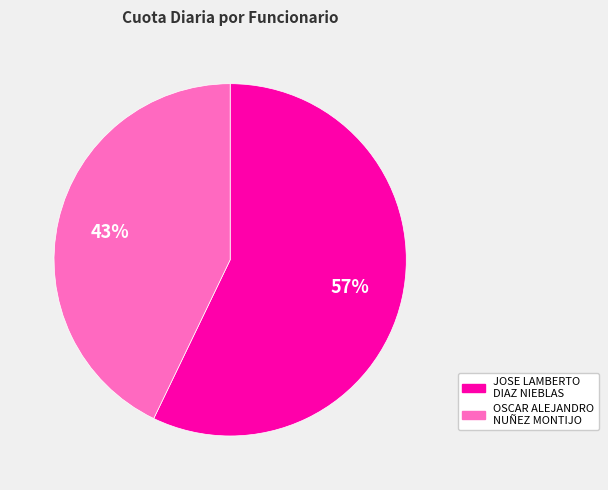

Which slice is the largest?

JOSE LAMBERTO DIAZ NIEBLAS